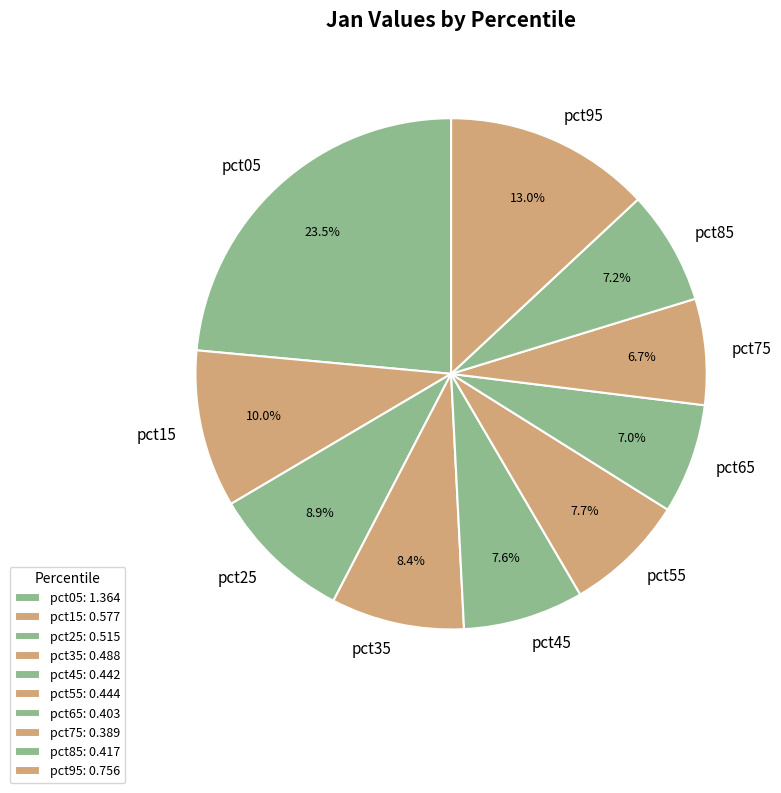

True or false: pct35 accounts for 8% of the total.

True